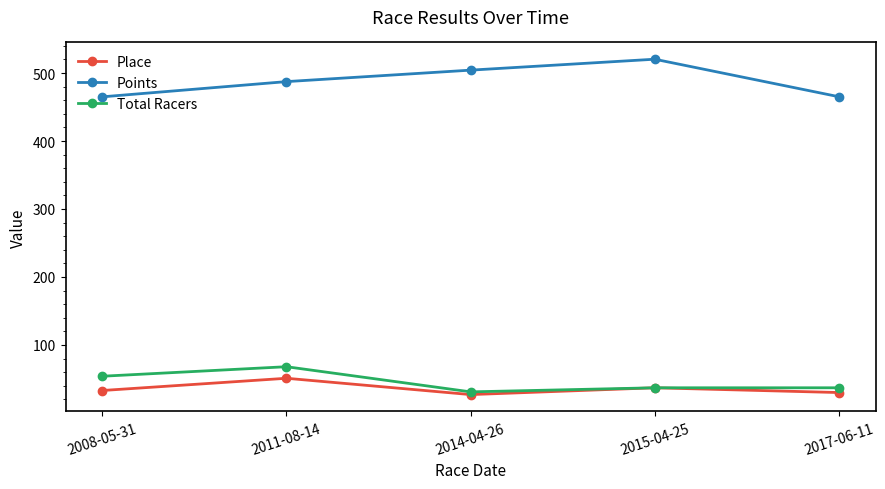

What are all the series names shown in the legend?

Place, Points, Total Racers